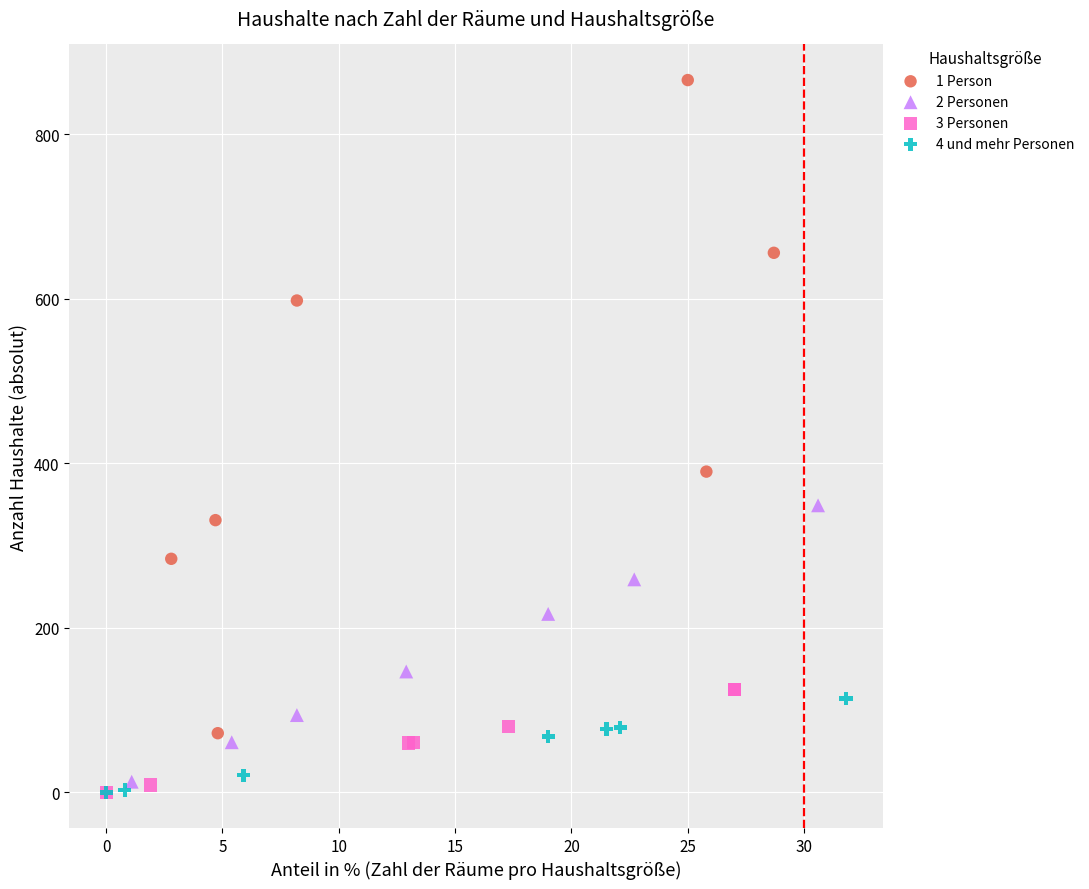

Which series has the largest Y range (max minus min)?

1 Person